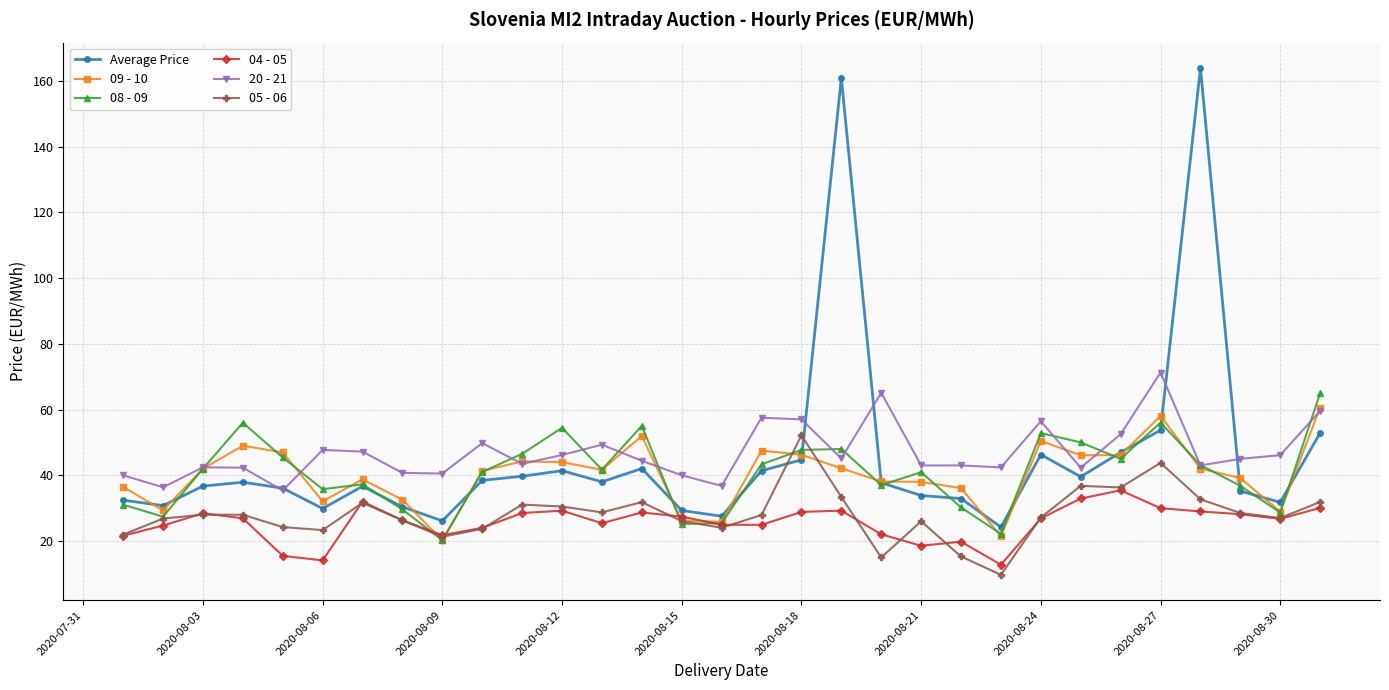

How many lines are shown in the chart?

6